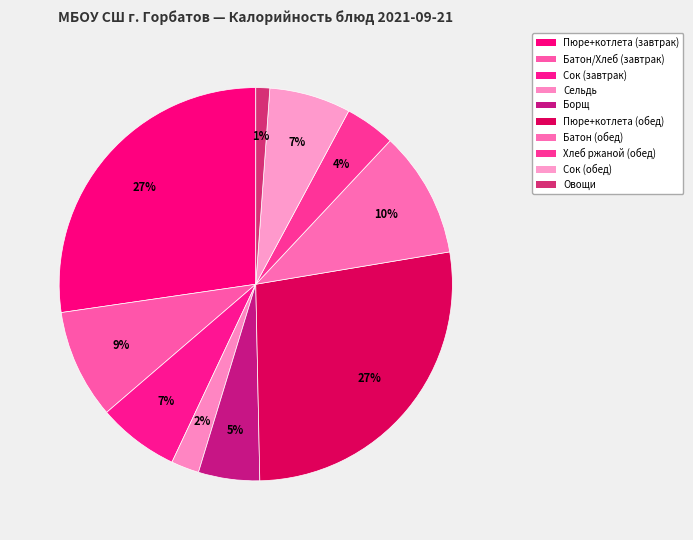

How many slices are in this pie chart?

10